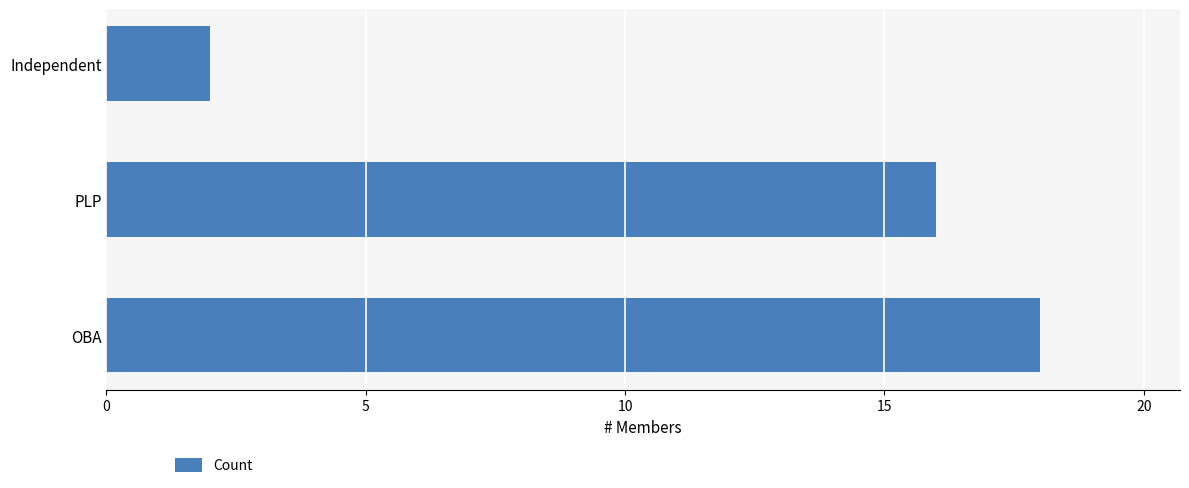

What is the greatest value displayed?

18